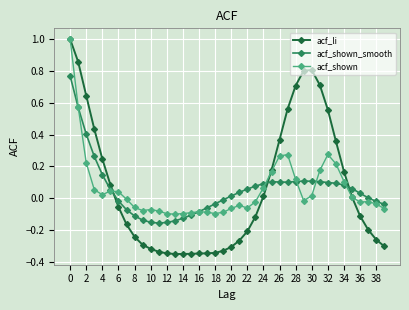

Which series has the widest spread of values?

acf_li